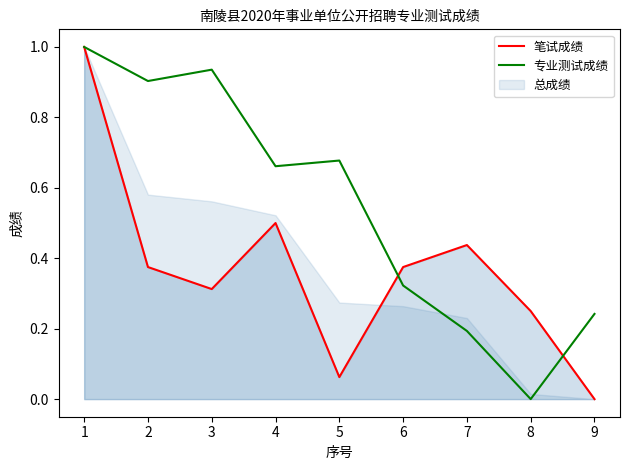

How many lines are shown in the chart?

2